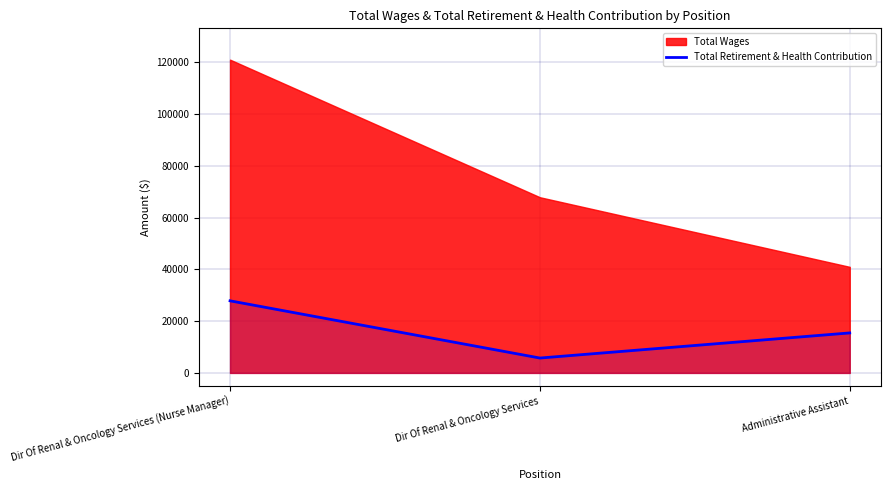

Is it true that Total Retirement & Health Contribution equals 37110 at Dir Of Renal & Oncology Services (Nurse Manager)?

False